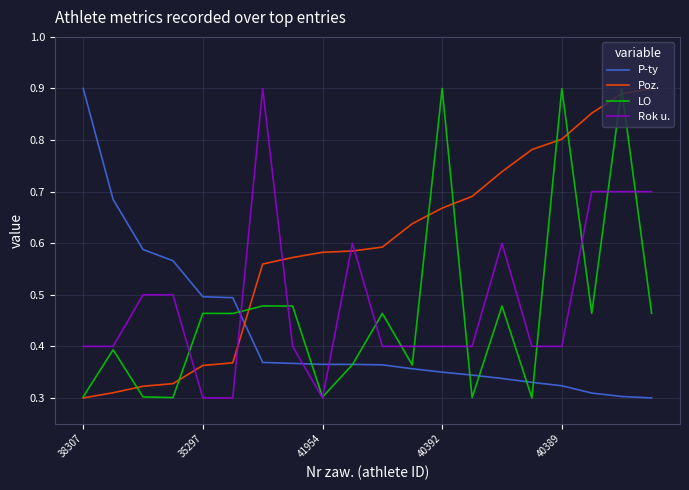

Which series has the largest total across all categories?

Poz.